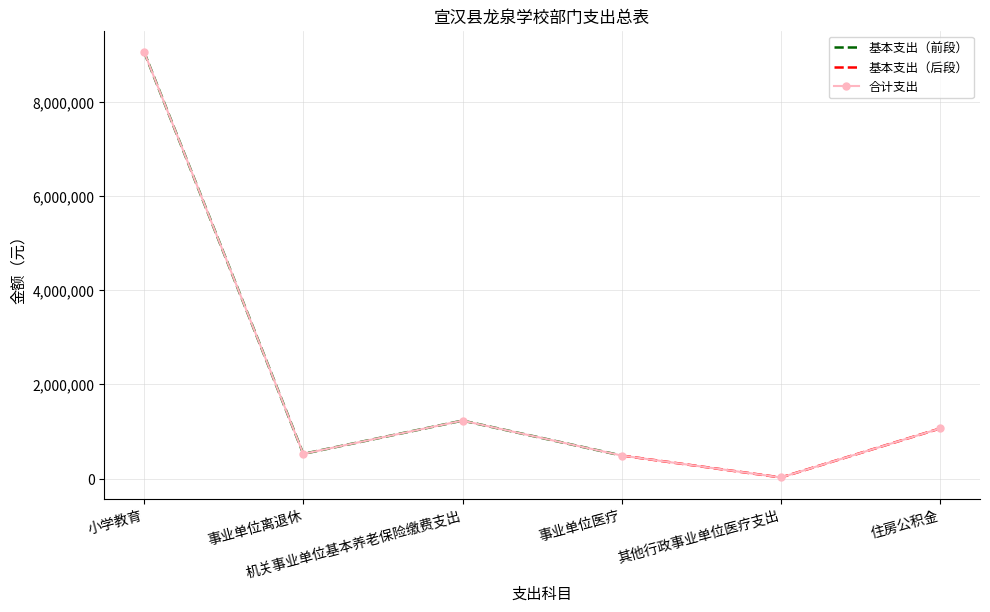

How many data points in 合计支出 are less than 1063351?

3